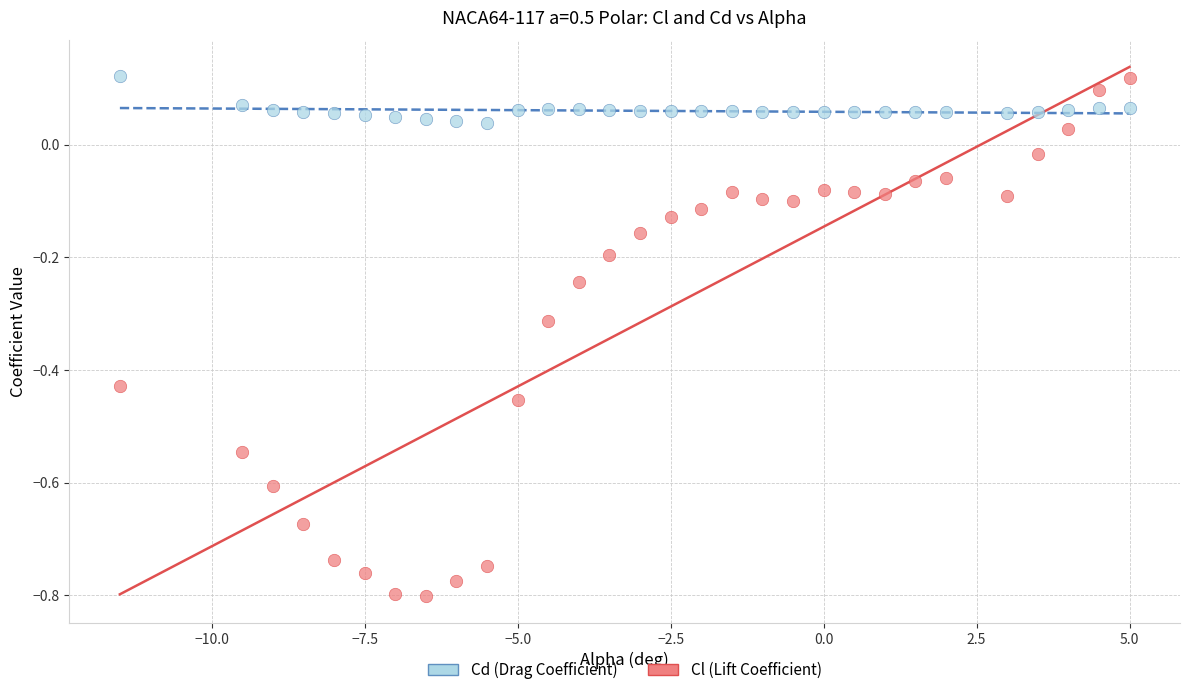

Which series contains the lowest Y value?

Cl (Lift Coefficient)